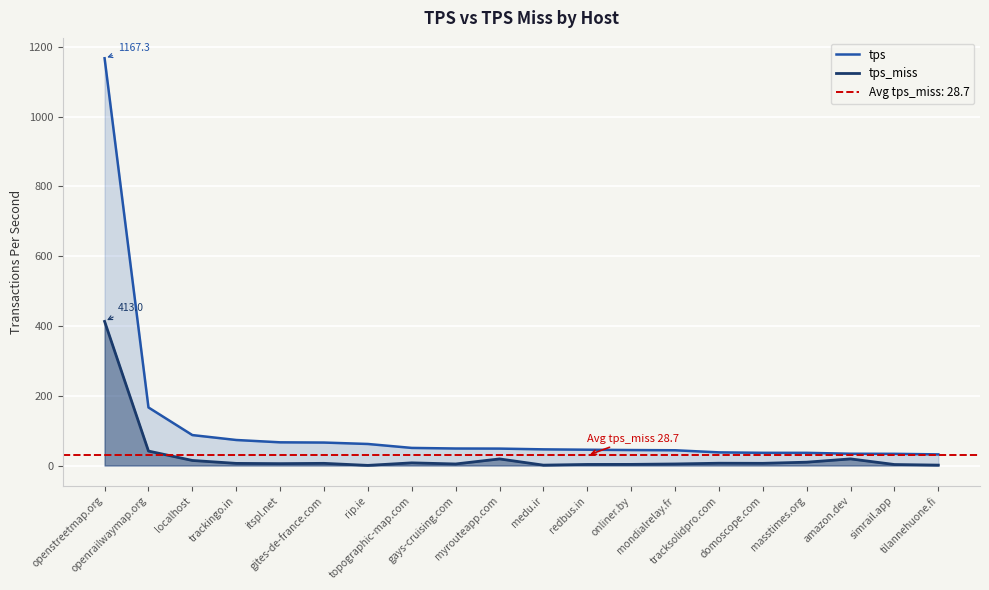

Which category has the lowest value in the tps series?

tilannehuone.fi